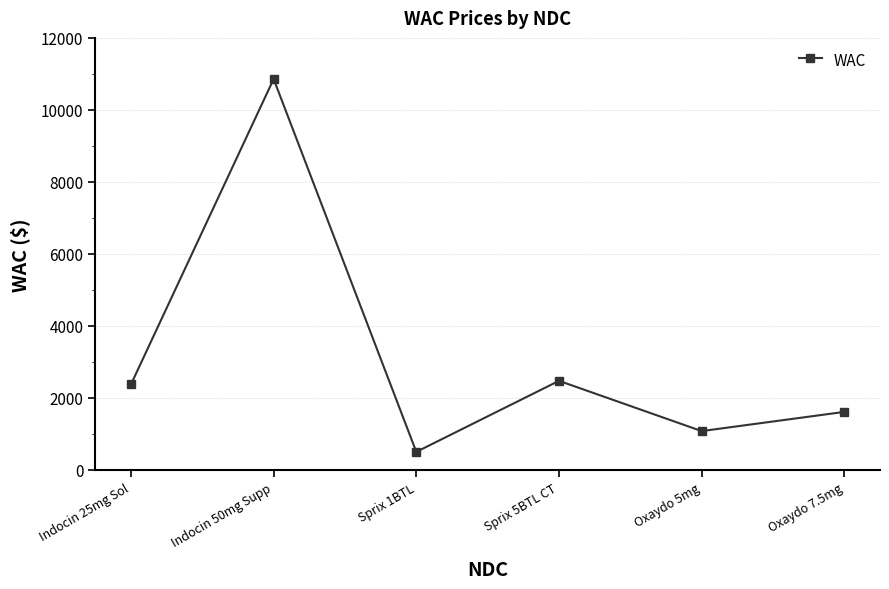

What is the sum of the values at Sprix 5BTL CT and Oxaydo 5mg?

3539.6